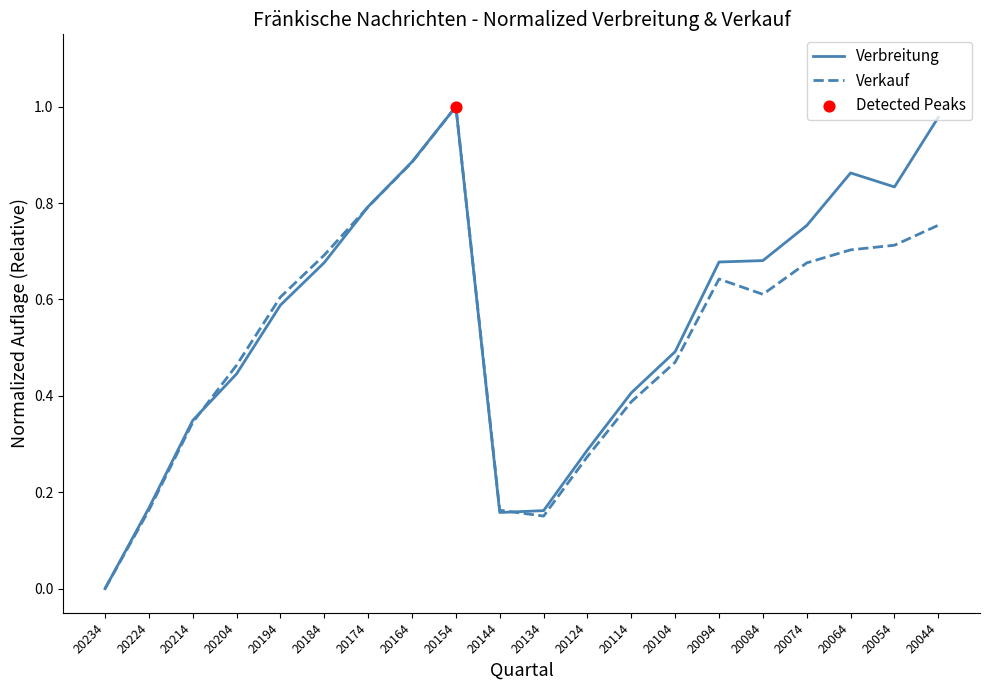

At which category is the sum across all series the highest?

20154